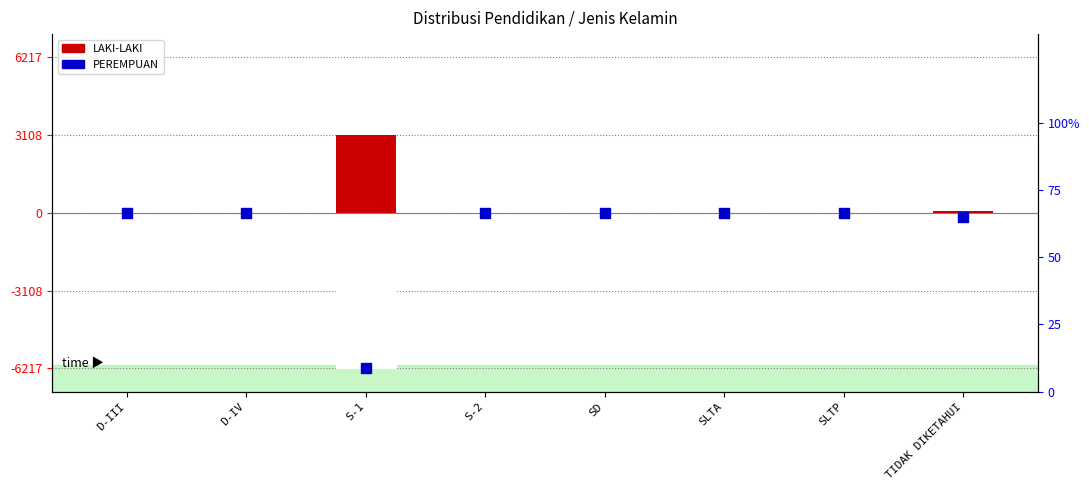

Is the value of LAKI-LAKI at D-IV greater than the value of PEREMPUAN at S-1?

Yes